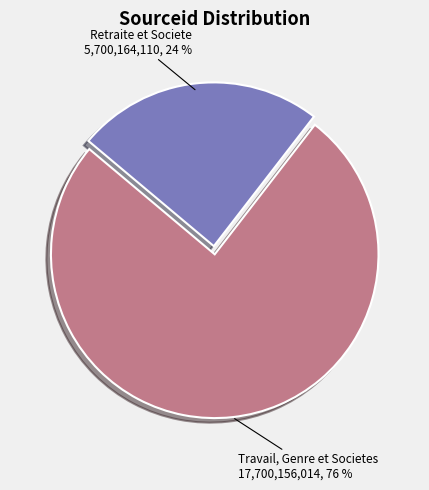

To the nearest percent, what is the average slice percentage?

50%